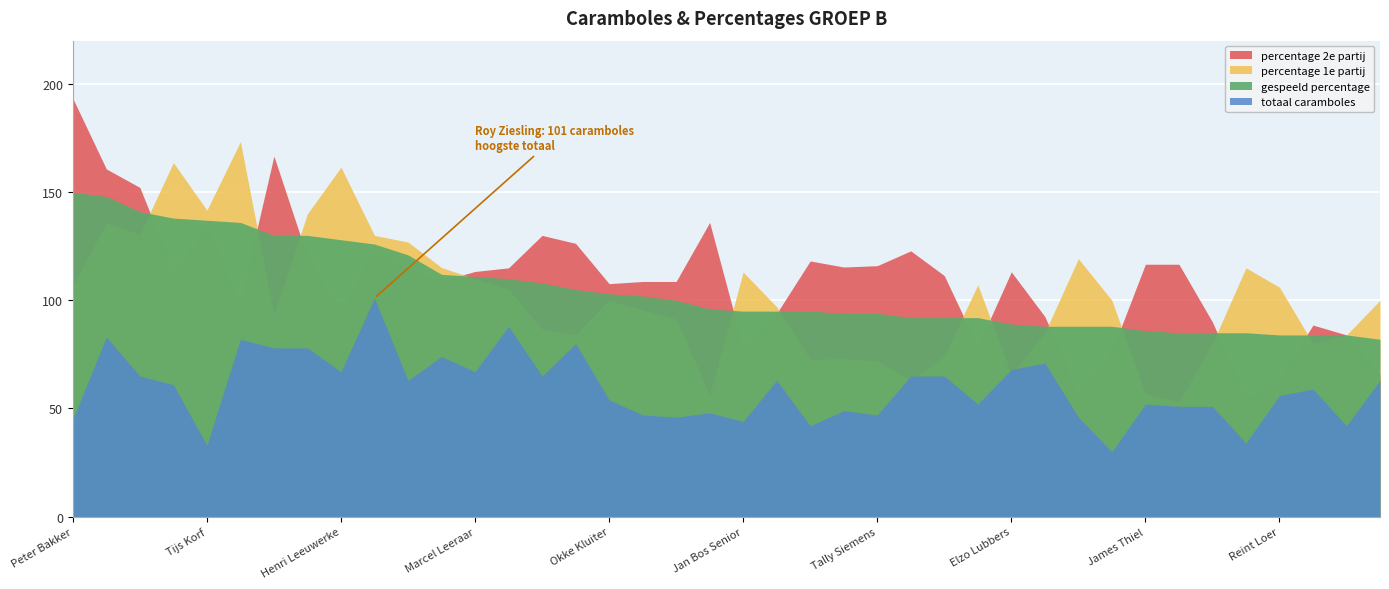

How many interior local valleys does the percentage 2e partij series have?

10